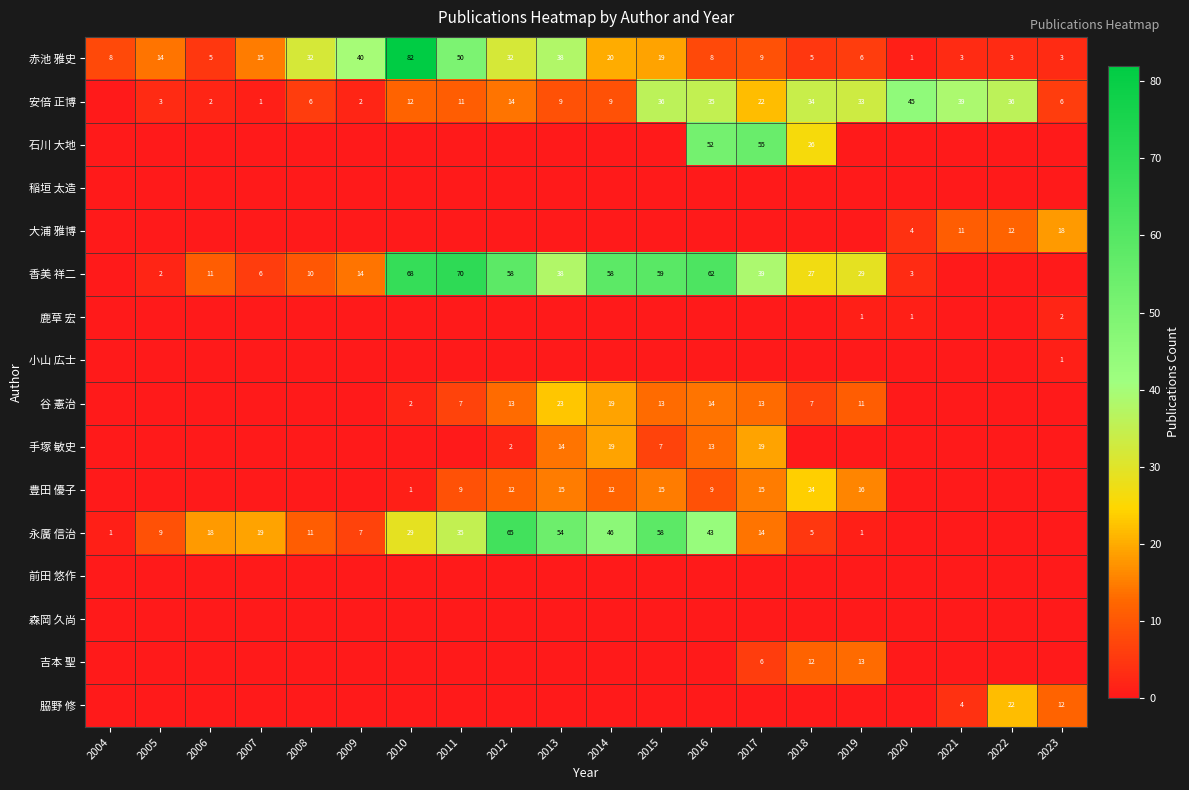

Which category has the lowest value across all series?

2004